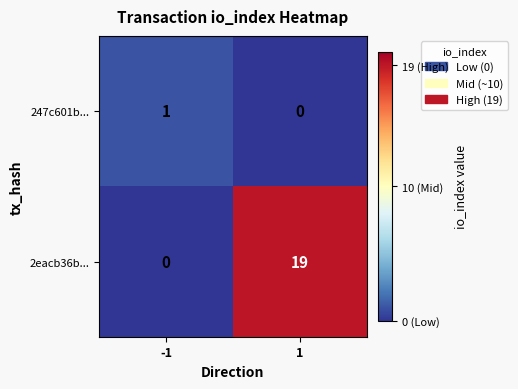

Which series has the largest range (max minus min)?

2eacb36b...